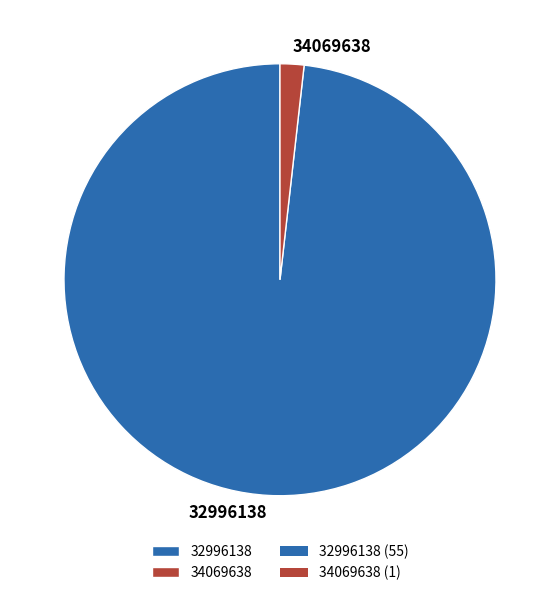

Is it true that 32996138 is 98% of the pie?

True